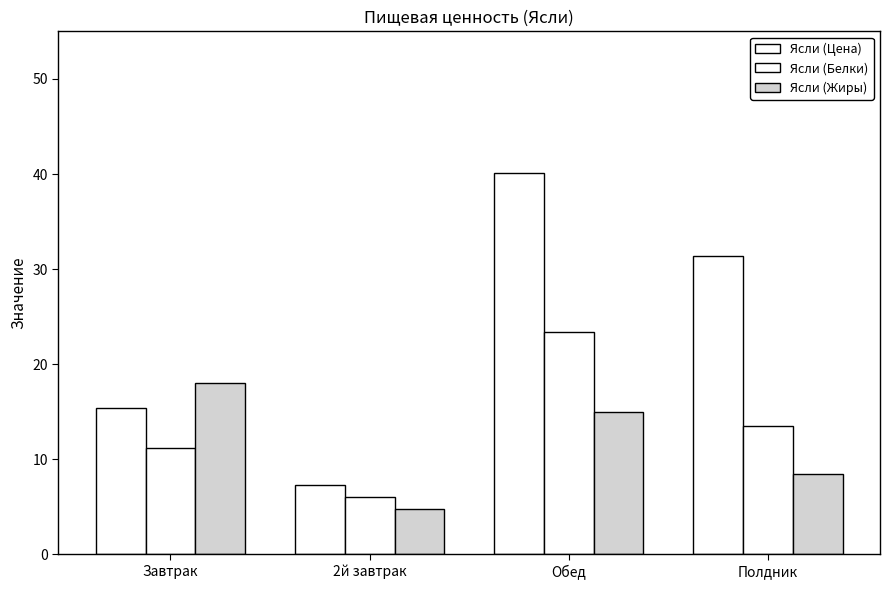

Does the chart contain any negative values?

No